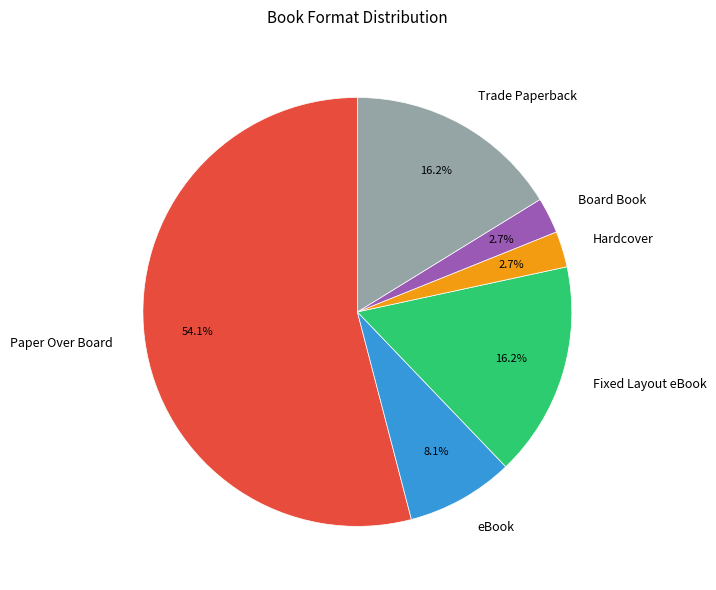

To the nearest percent, what is the average slice percentage?

17%